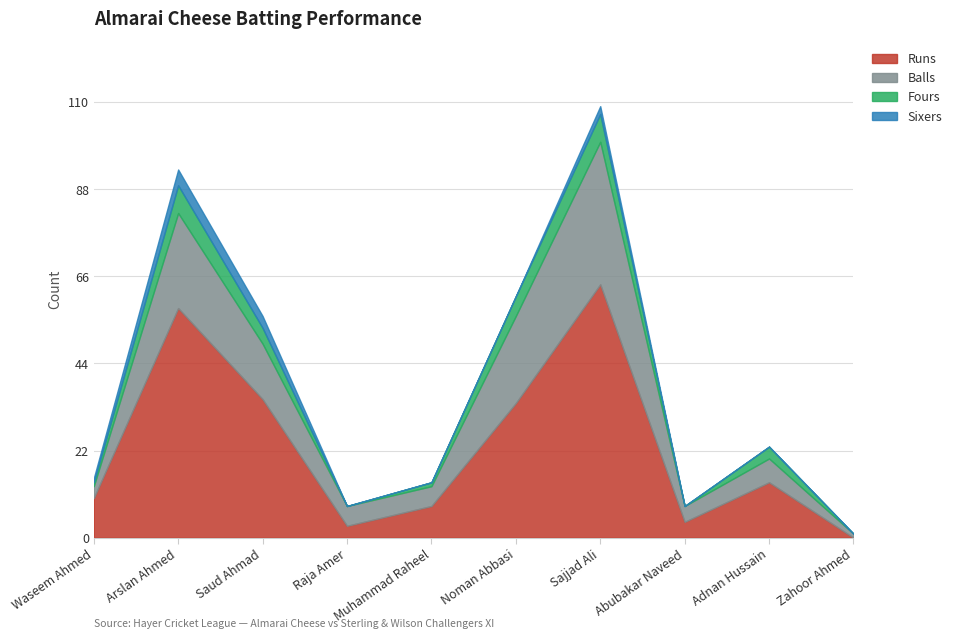

Is it true that Sixers equals 2 at Sajjad Ali?

True